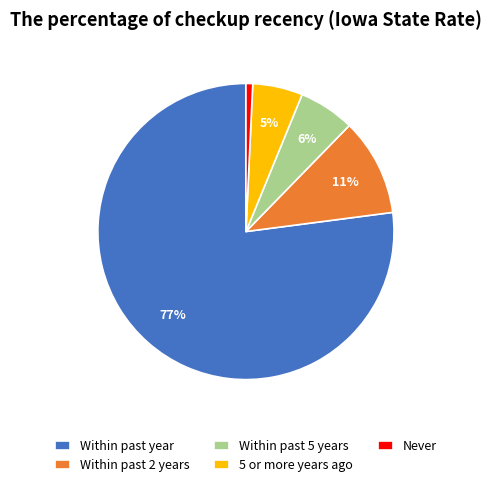

How many slices are in this pie chart?

5